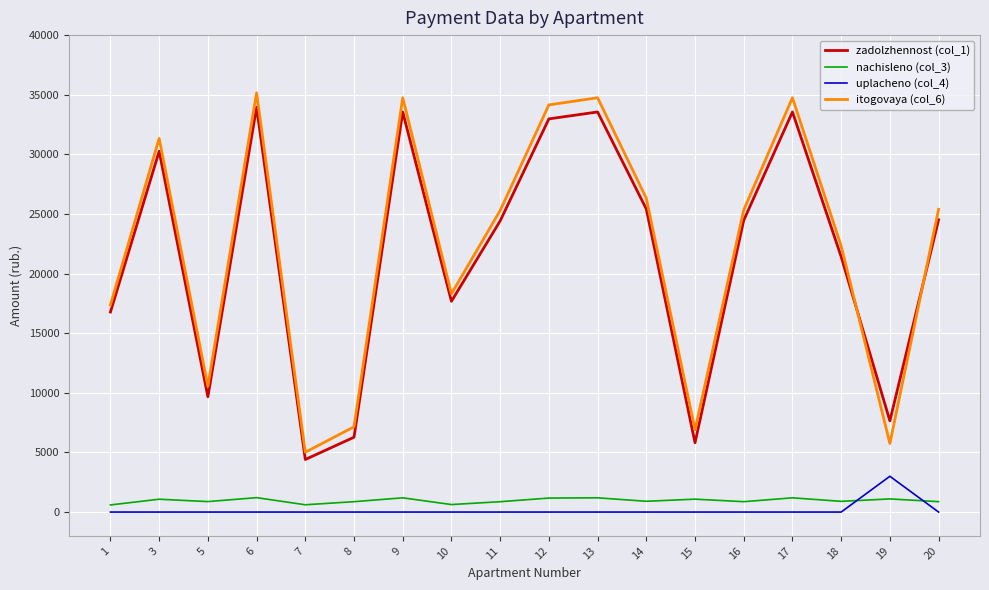

At which label is itogovaya (col_6) closest to 20089?

10